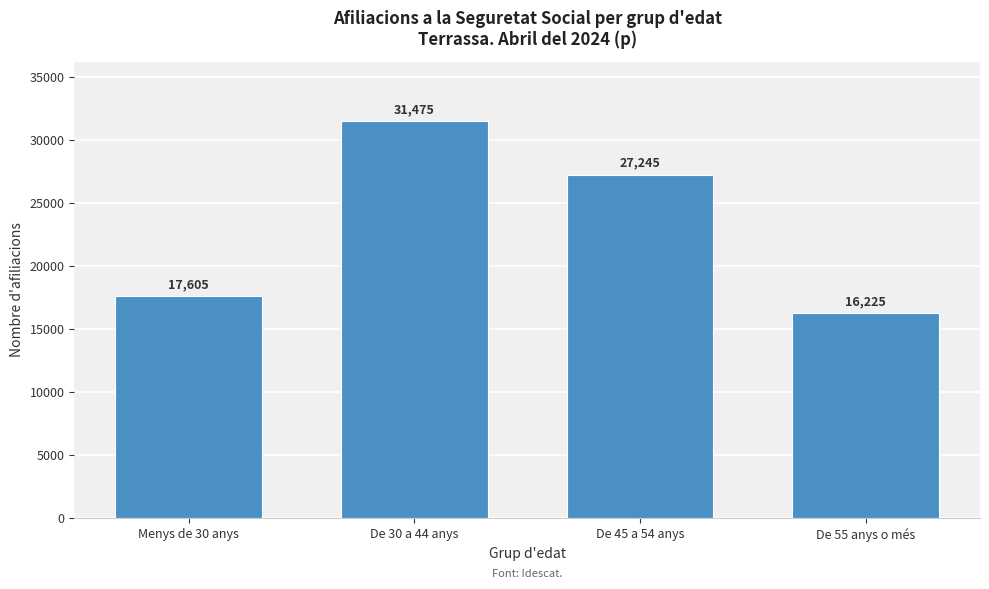

Reading left to right, extract all data points from this chart.

Menys de 30 anys=17605	De 30 a 44 anys=31475	De 45 a 54 anys=27245	De 55 anys o més=16225